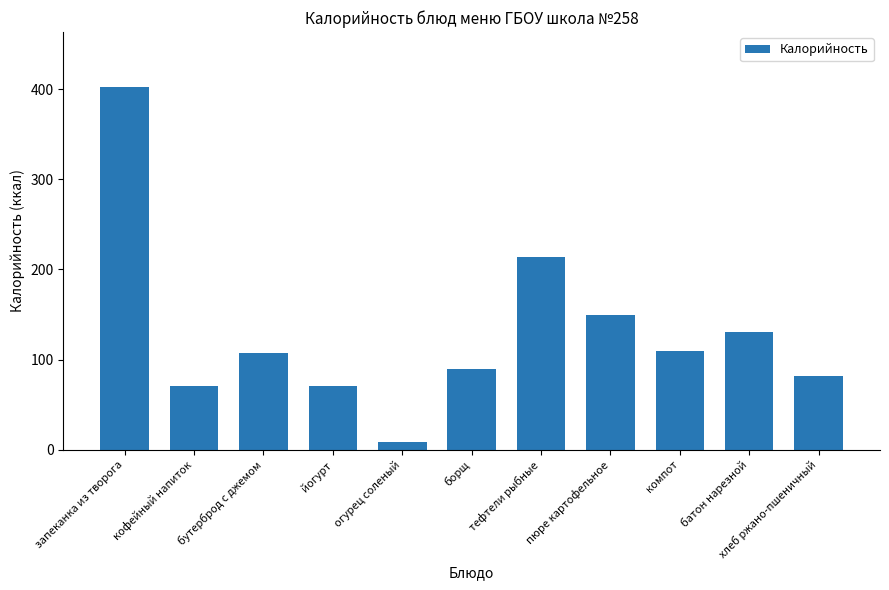

What is the greatest value displayed?

403